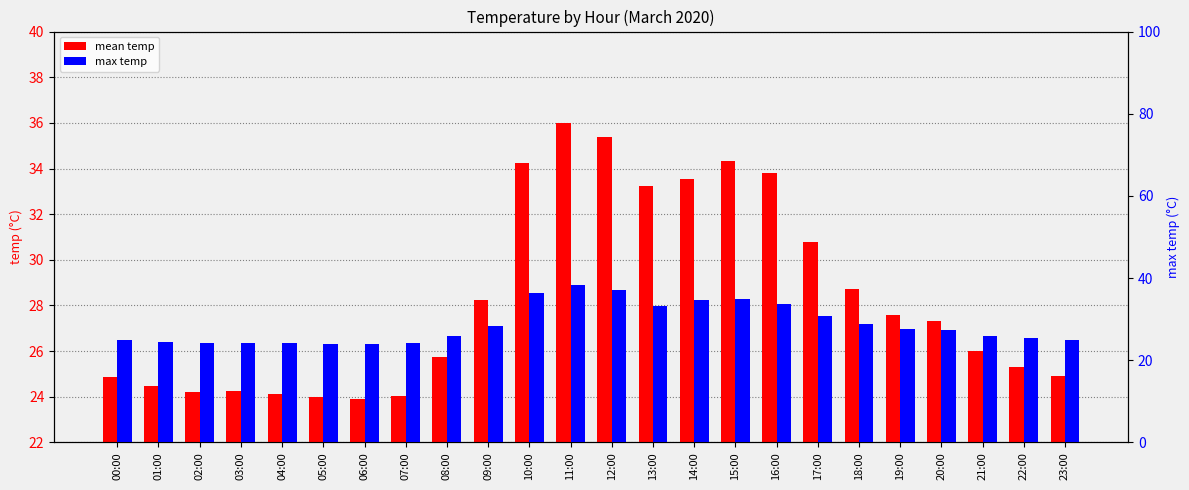

How many values in the mean temp series exceed 27?

12